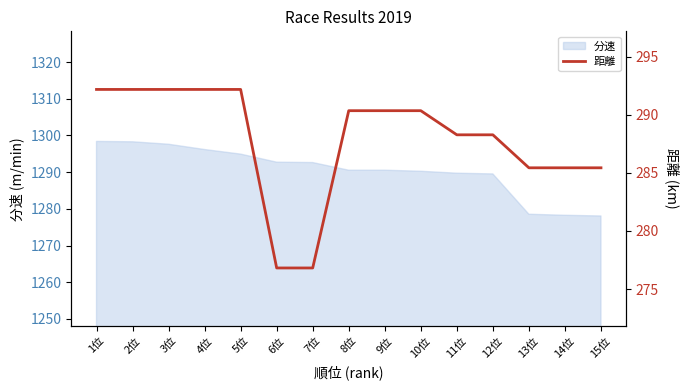

List the labels in order of value, largest first.

1位, 2位, 3位, 4位, 5位, 8位, 9位, 10位, 11位, 12位, 13位, 14位, 15位, 6位, 7位